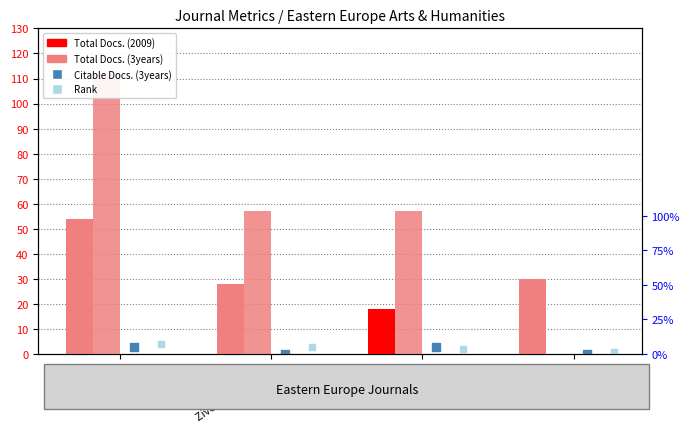

Which series has the widest spread of Y values?

Total Docs. (3years)